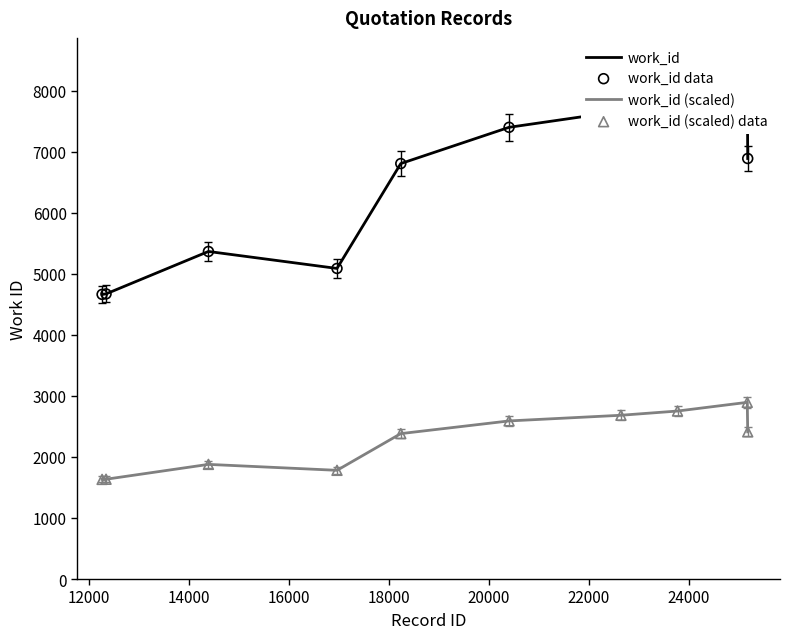

Which series has the widest spread of Y values?

work_id